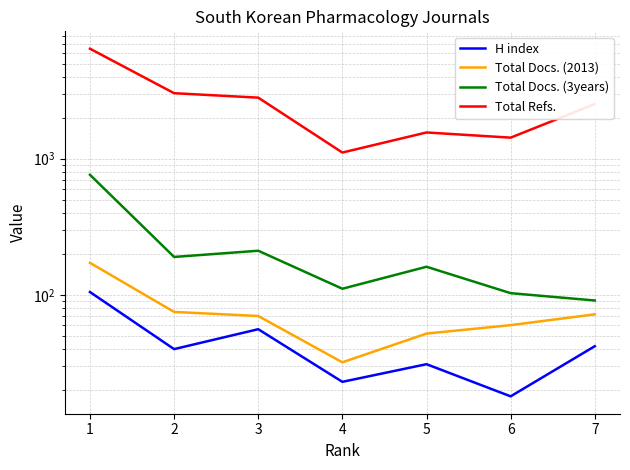

True or false: H index has a value of 37 at 4.

False